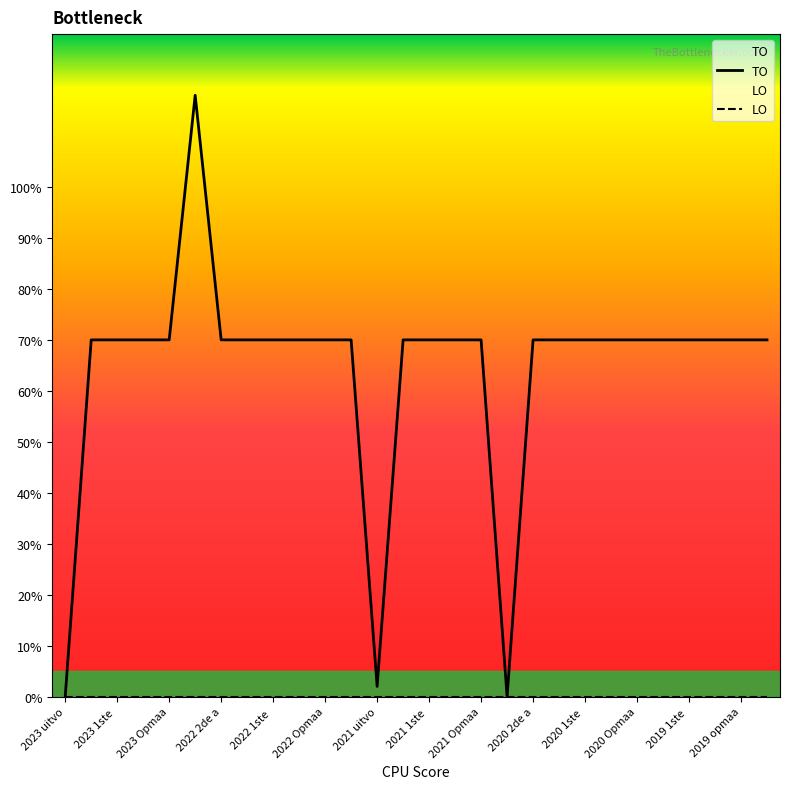

How many data points in TO are above 70?

1